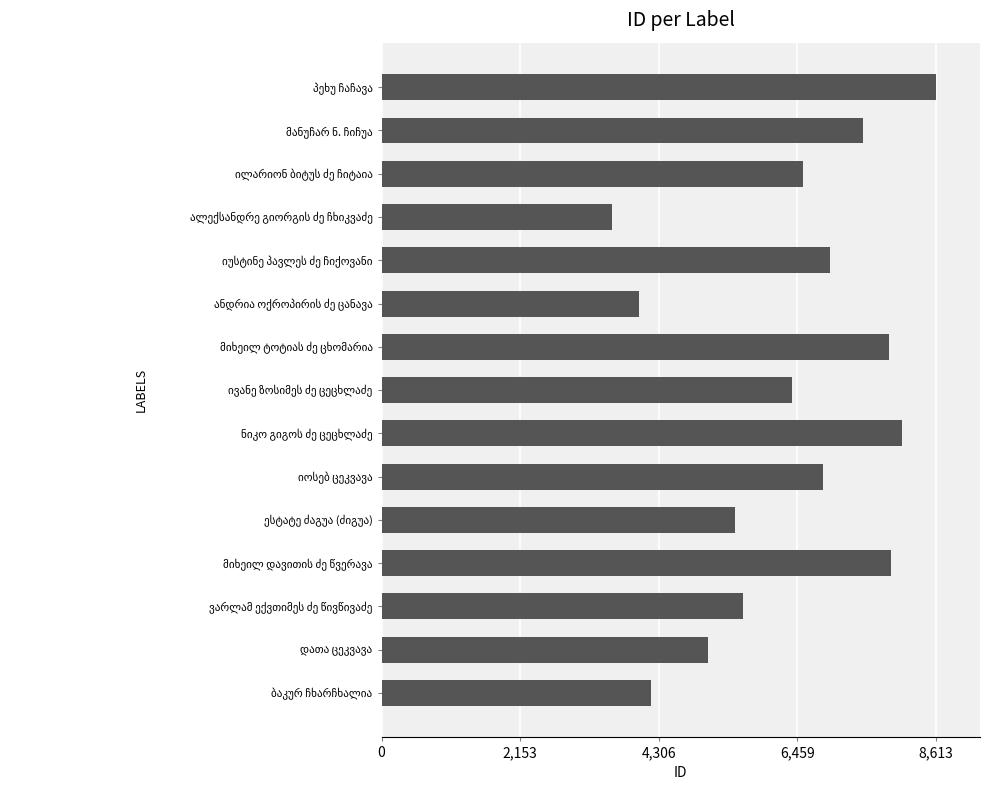

What is the difference between the second highest and second lowest values?

4092